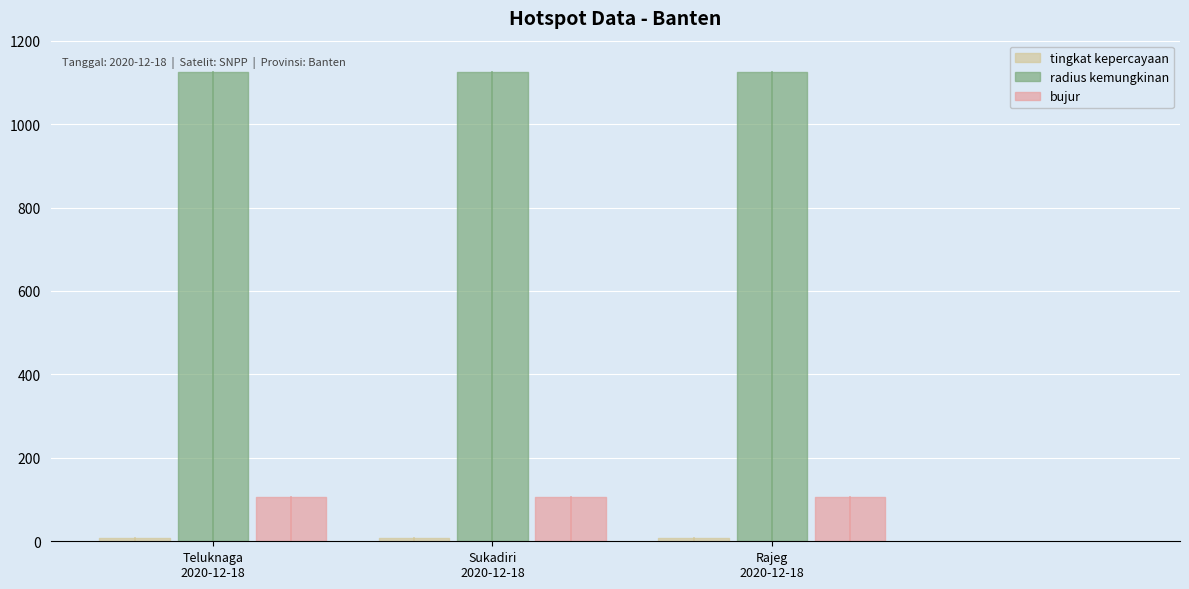

Rank the series by their maximum value, from highest to lowest.

radius kemungkinan, bujur, tingkat kepercayaan